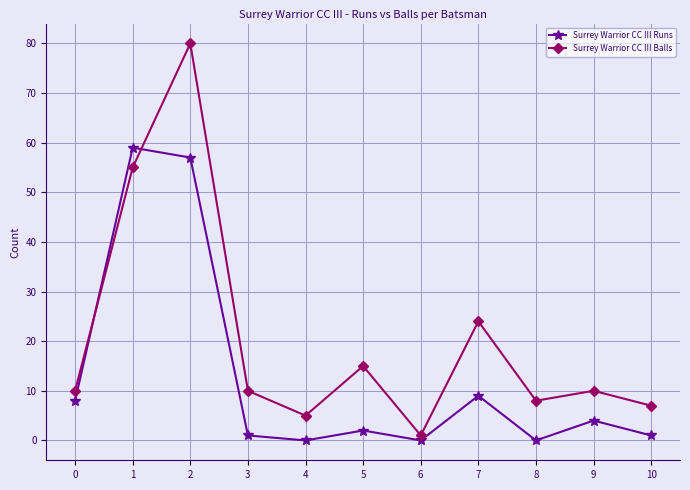

At which label does Surrey Warrior CC III Balls reach its minimum?

6